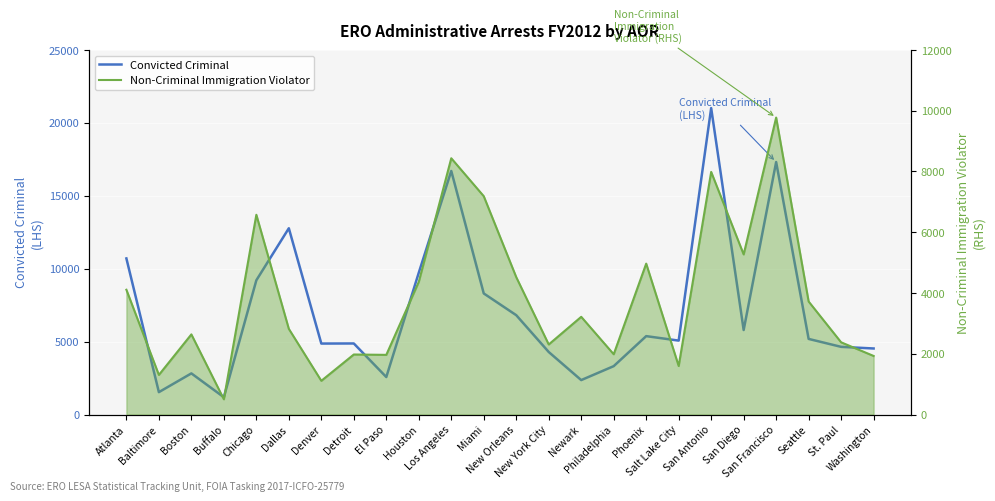

What is the average value of the Non-Criminal Immigration Violator series?

3860